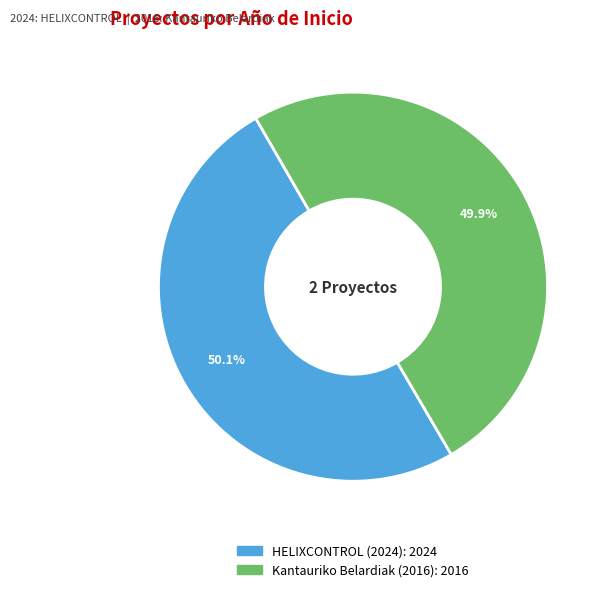

What percentage do Kantauriko Belardiak (2016) and HELIXCONTROL (2024) together represent?

100.0%